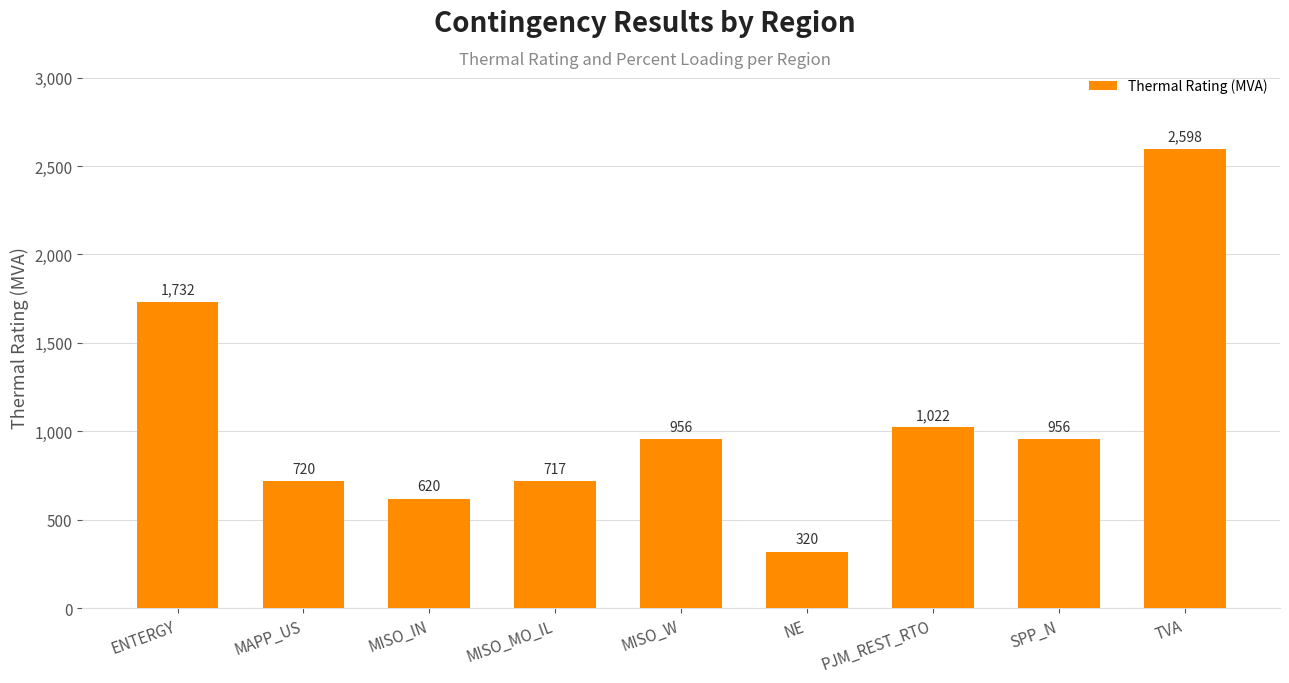

Which category has the highest value across all series?

TVA